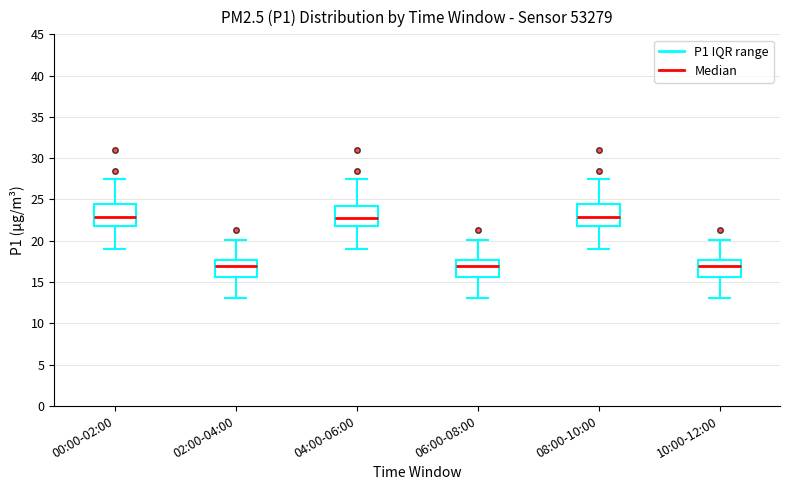

Reading left to right, transcribe this box plot: for each box, give where its median line is, the range the box spans, and where its two whiskers end, as read against the y-axis. The values are not printed on the chart, so give them approximately, as read against the axis.

00:00-02:00: median 23.0, box 22.0 to 24.5, whiskers 19.0 to 27.5
02:00-04:00: median 17.0, box 15.5 to 17.5, whiskers 13.0 to 20.0
04:00-06:00: median 23.0, box 22.0 to 24.0, whiskers 19.0 to 27.5
06:00-08:00: median 17.0, box 15.5 to 17.5, whiskers 13.0 to 20.0
08:00-10:00: median 23.0, box 22.0 to 24.5, whiskers 19.0 to 27.5
10:00-12:00: median 17.0, box 15.5 to 17.5, whiskers 13.0 to 20.0